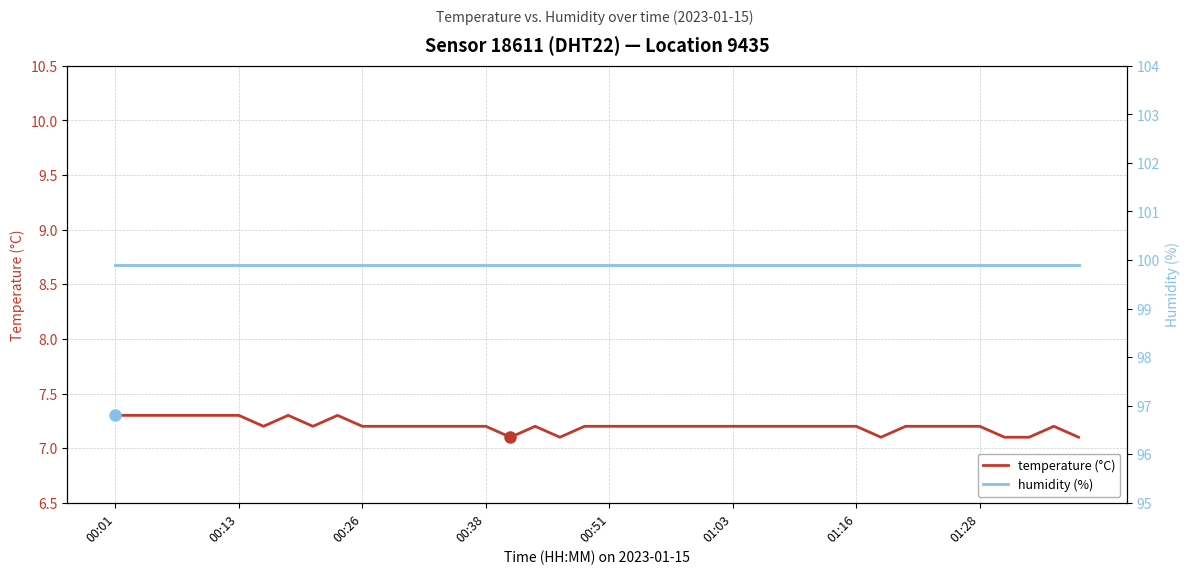

True or false: temperature (°C) and humidity (%) cross at least once.

False